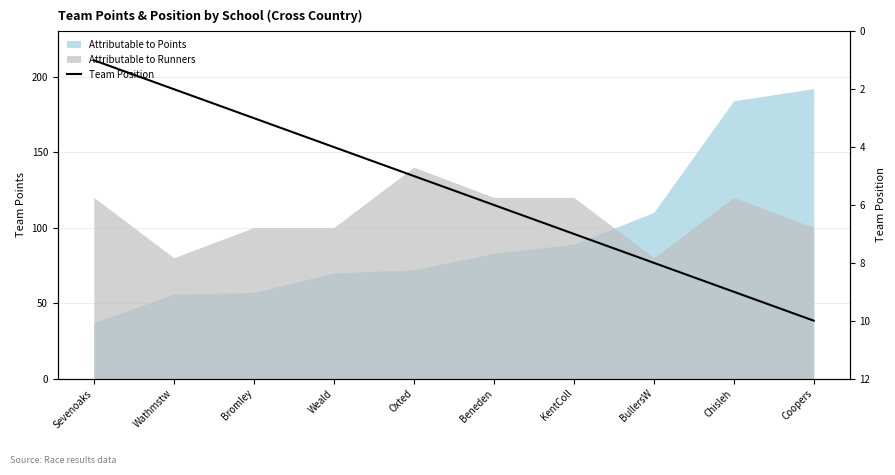

Which label corresponds to the largest value in the chart?

Coopers